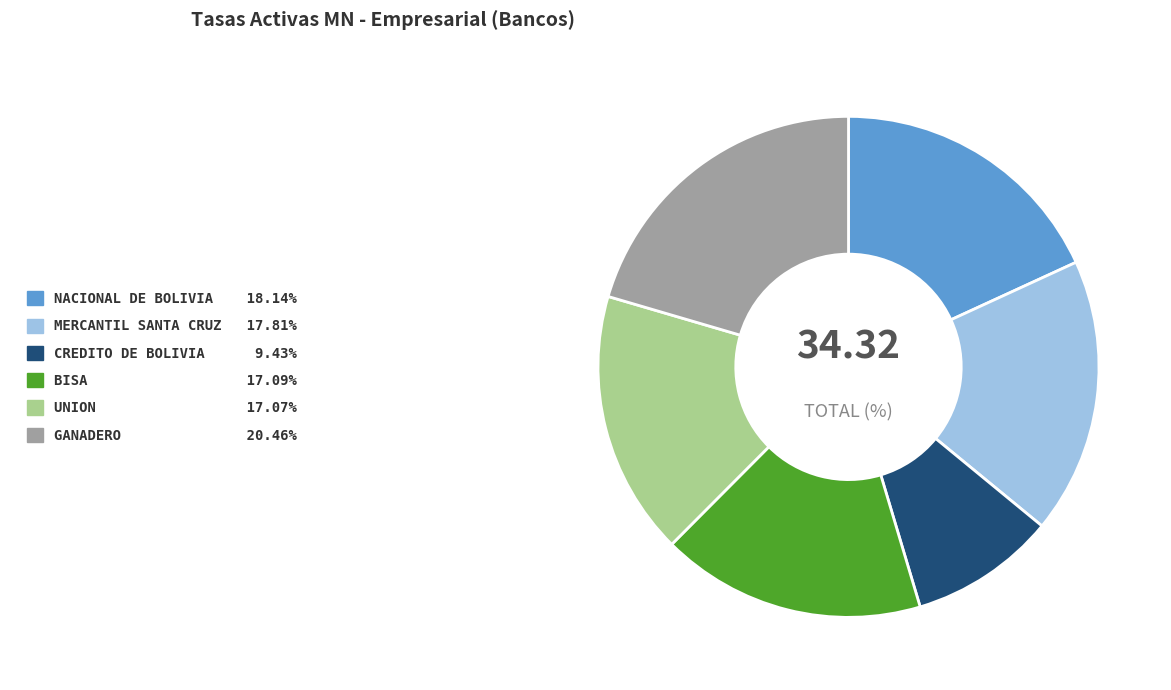

Is there a majority slice in this chart?

No